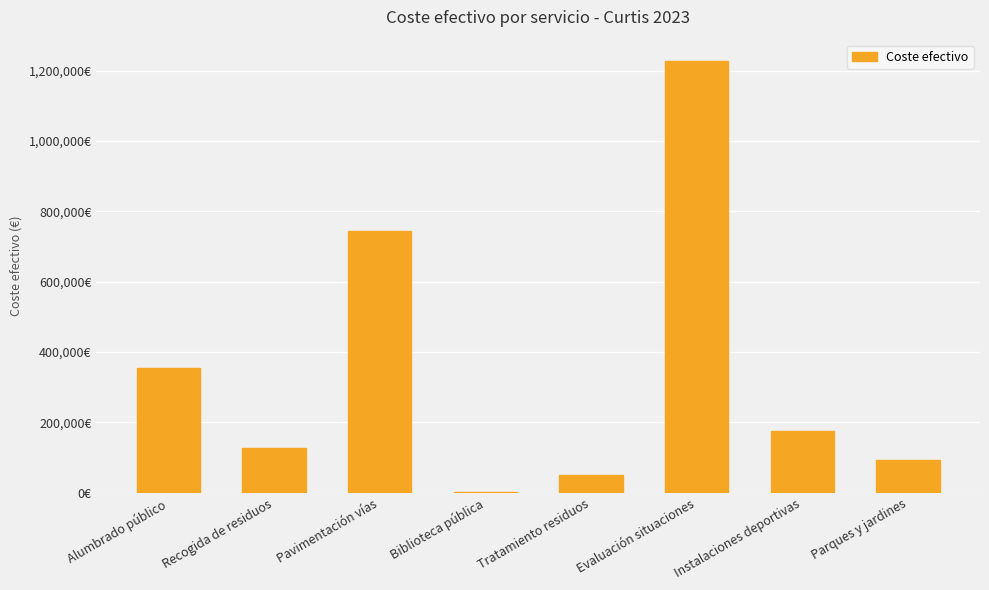

Are the bars horizontal?

No